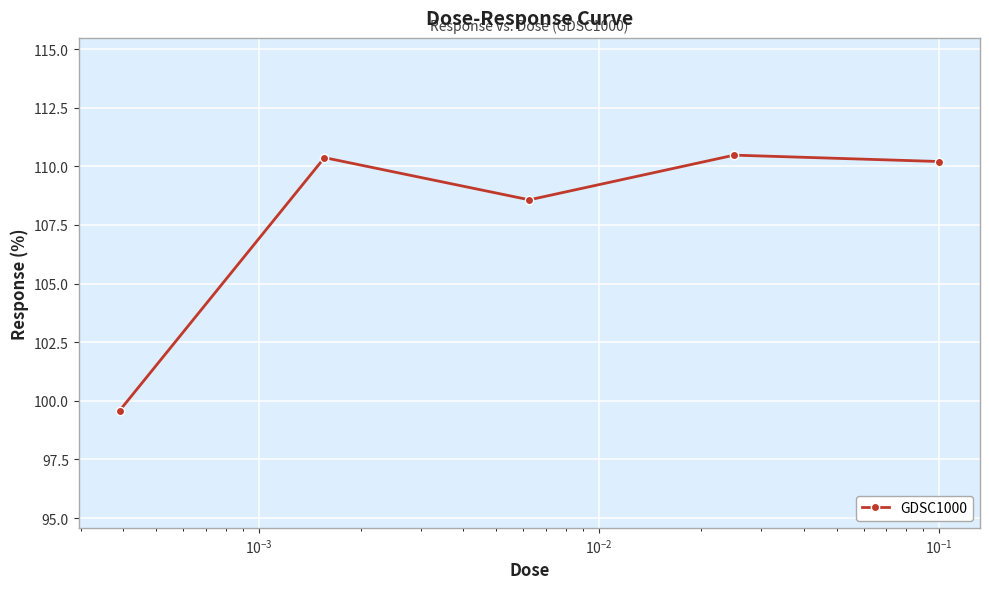

What is the value of the 1st point from the left?

99.6